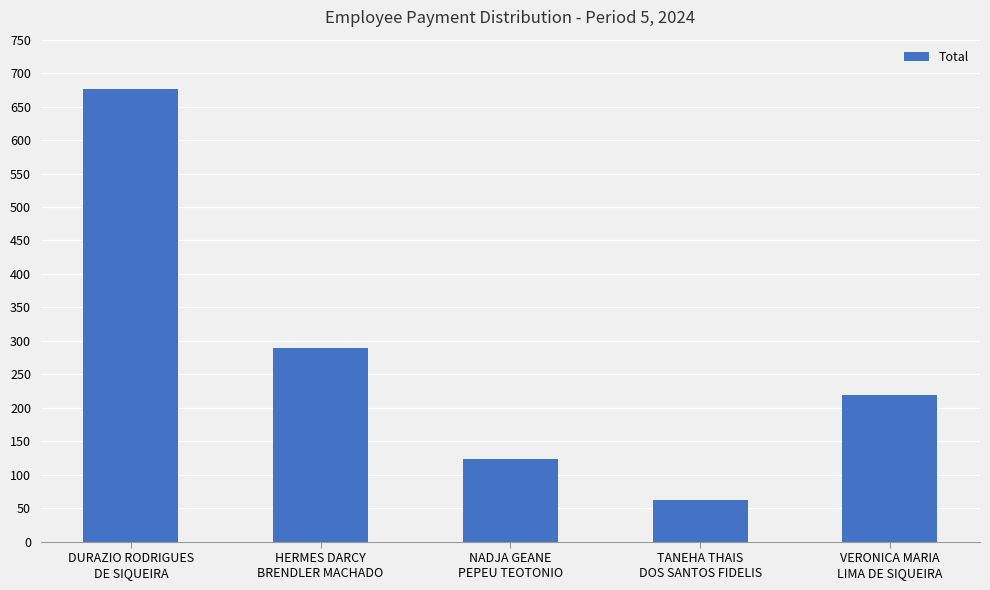

At which label does the data first exceed 219?

DURAZIO RODRIGUES
DE SIQUEIRA